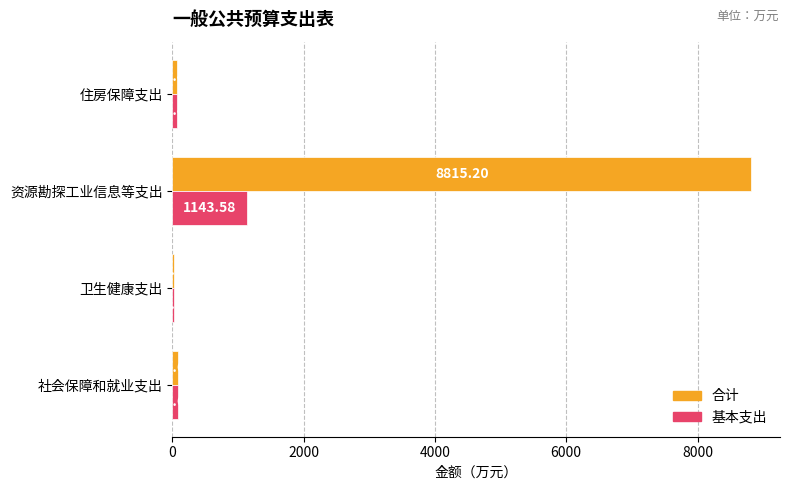

Count the number of data series in this chart.

2